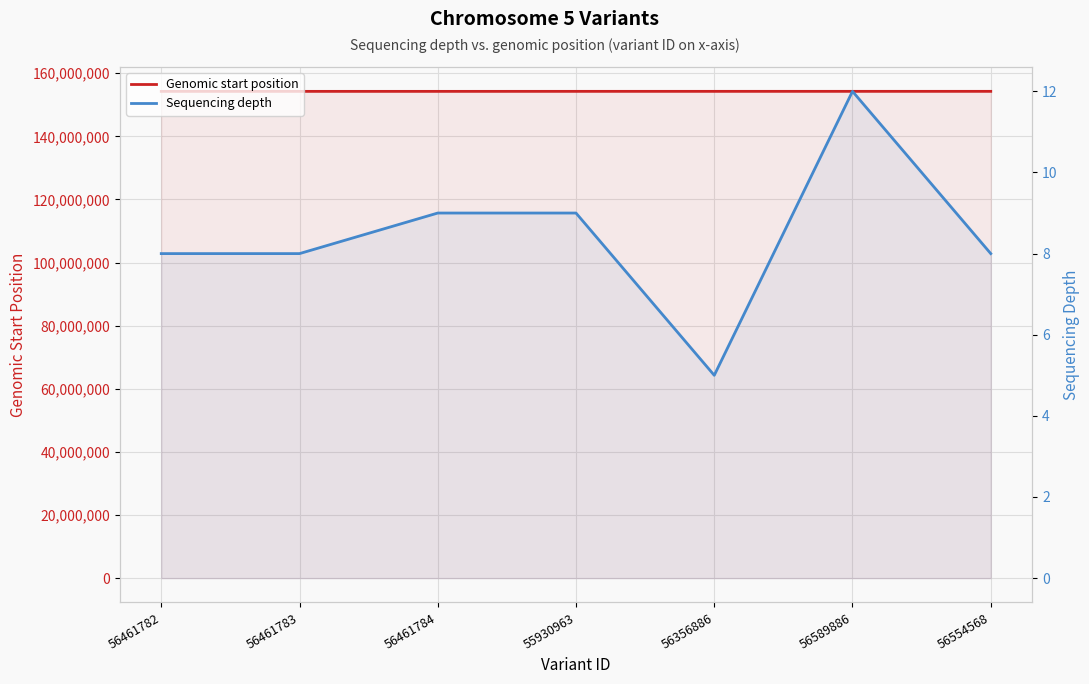

Reading left to right, what are all the values shown in this chart?

Genomic start position: 154251481	154251482	154252536	154257475	154258306	154260295	154260349
Sequencing depth: 8	8	9	9	5	12	8